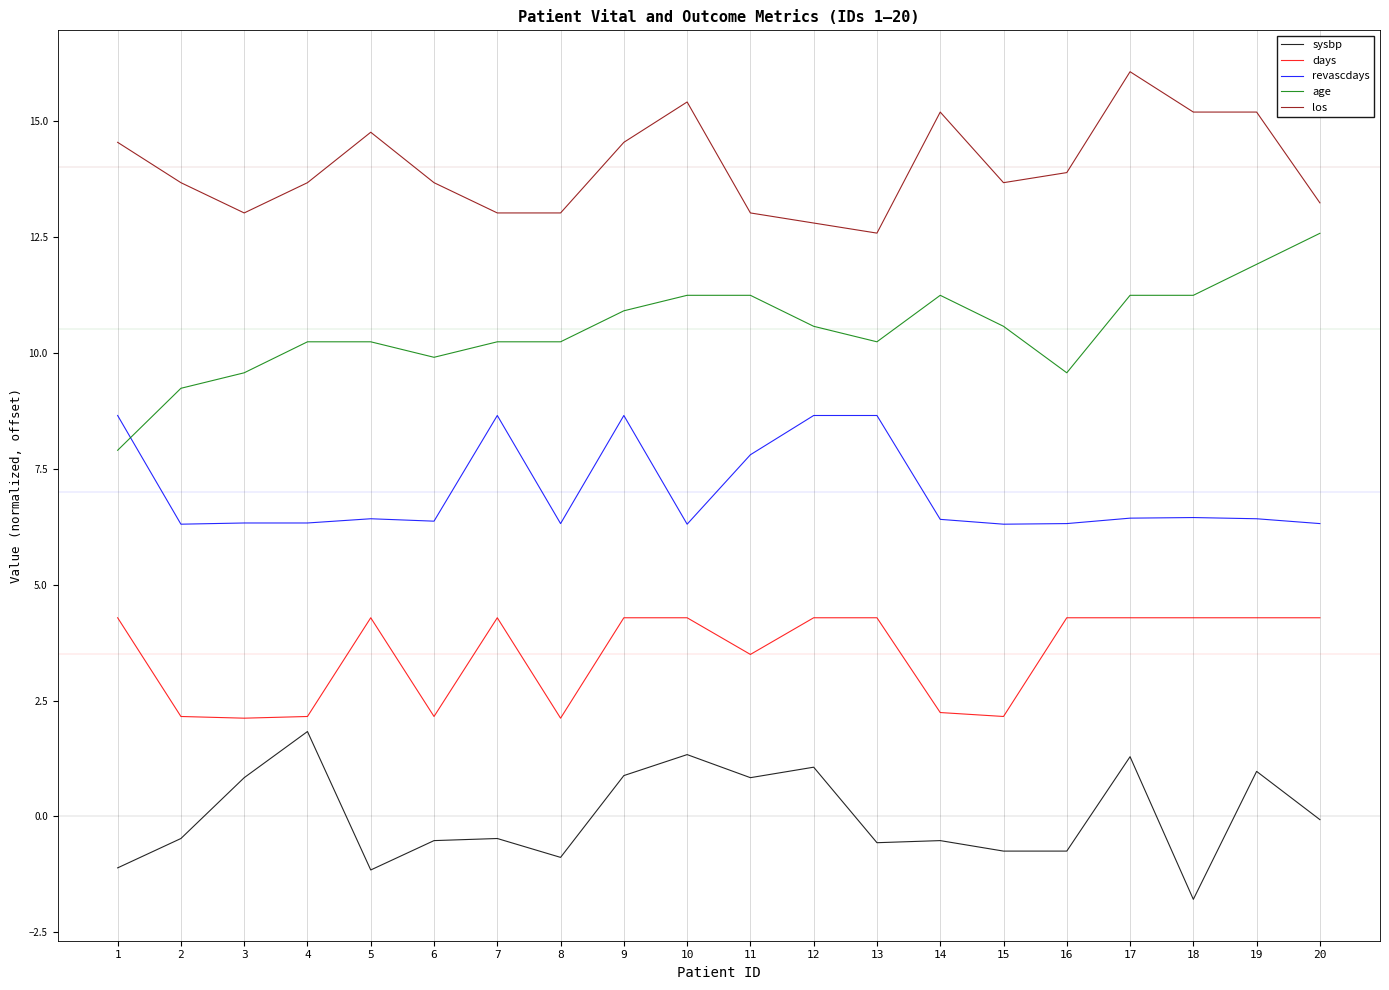

The age series shows 4.5 at 1. True or false?

False